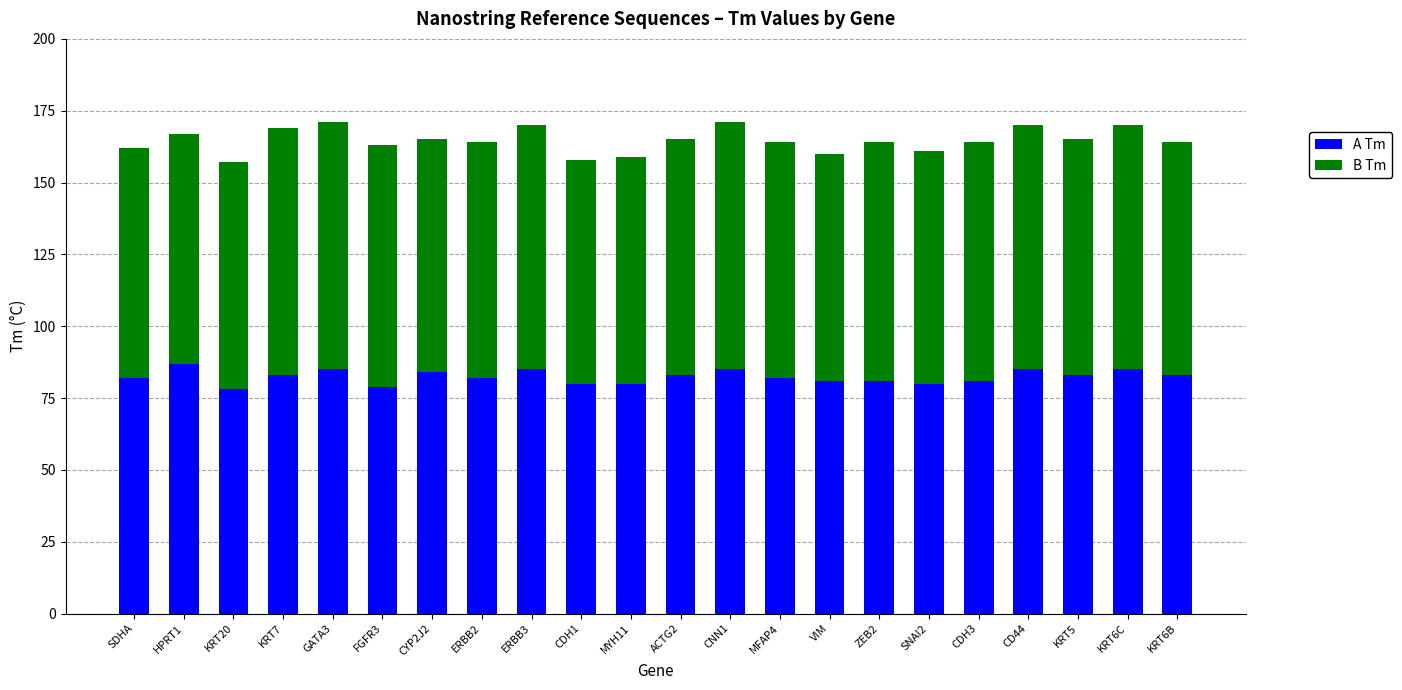

What is the maximum value for A Tm?

87